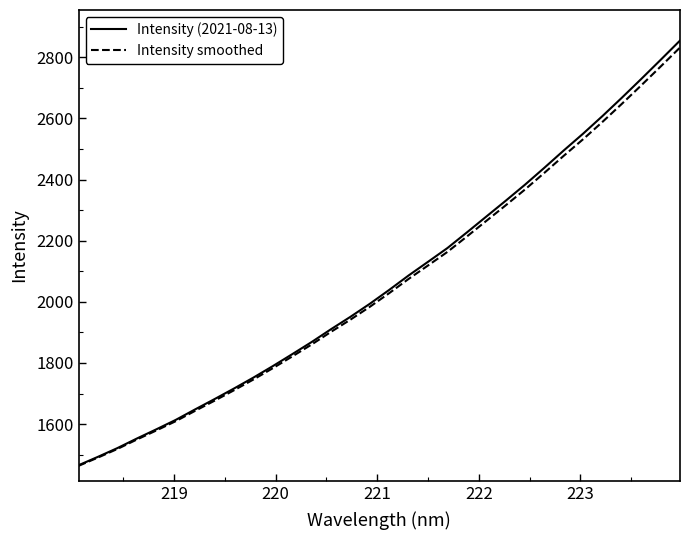

What is the sum of all Intensity (2021-08-13) values?

66152.6